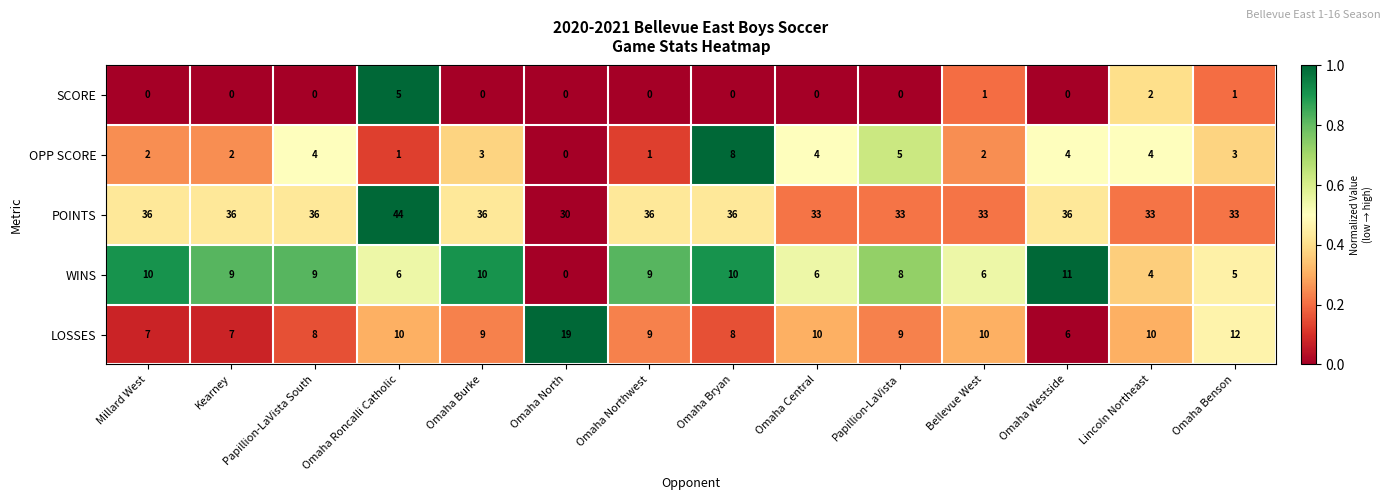

What is the sum of all POINTS values?

491